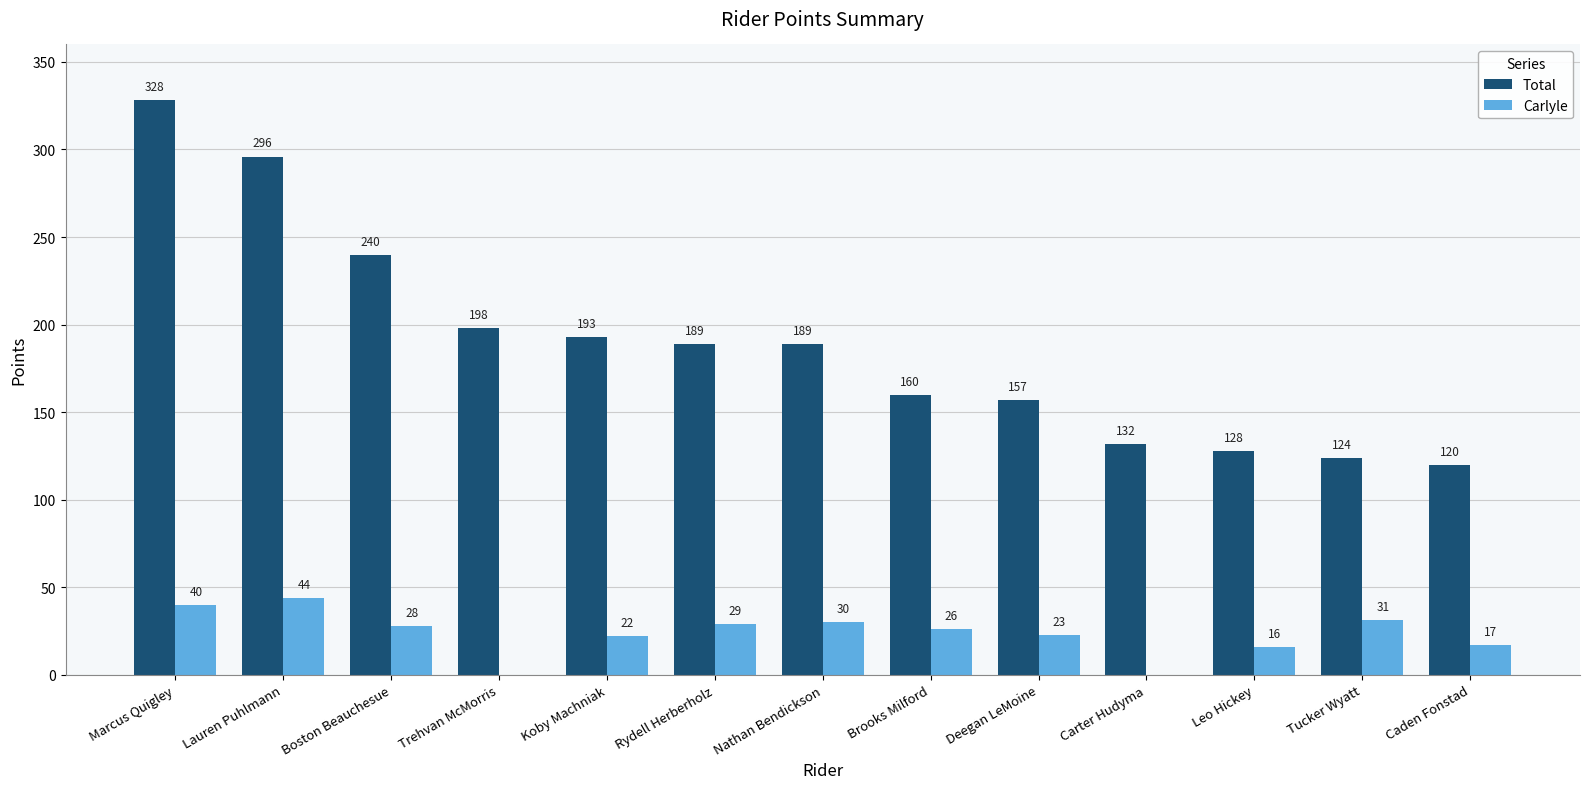

Between Boston Beauchesue and Deegan LeMoine, which series saw the biggest shift?

Total